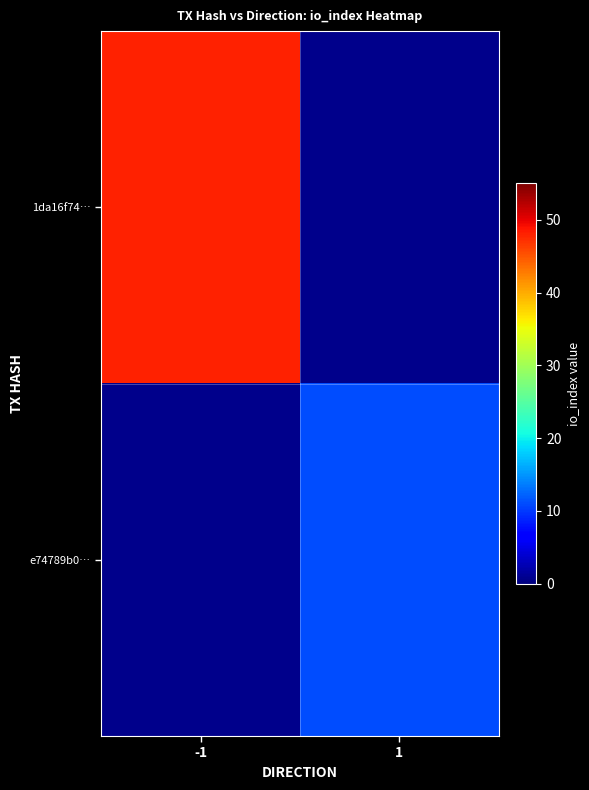

What is the smallest value displayed?

11.0